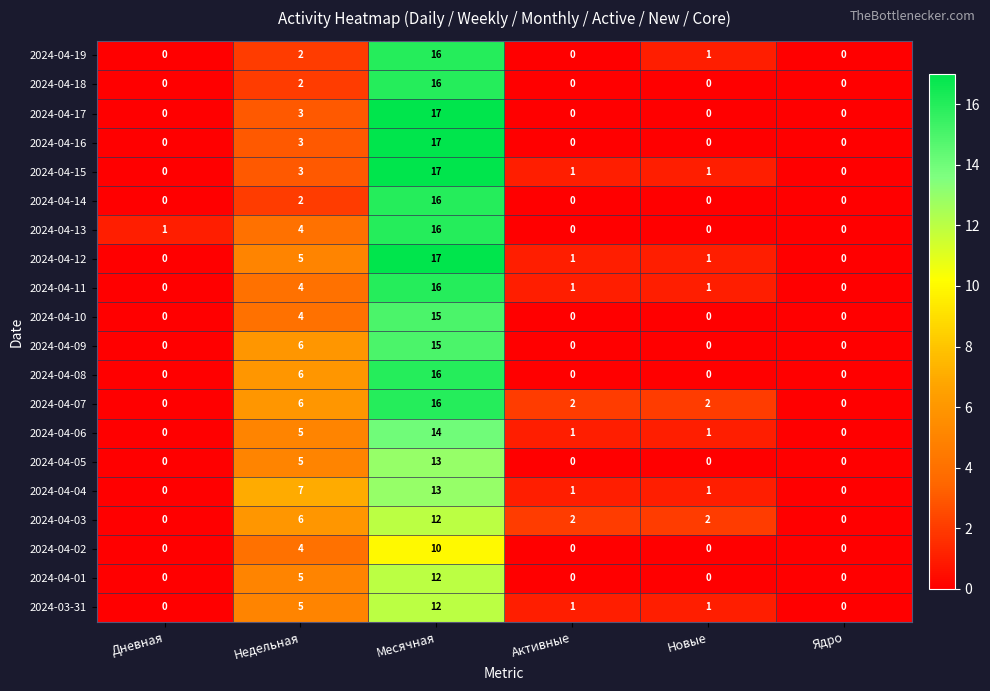

How many data points does each series have?

6